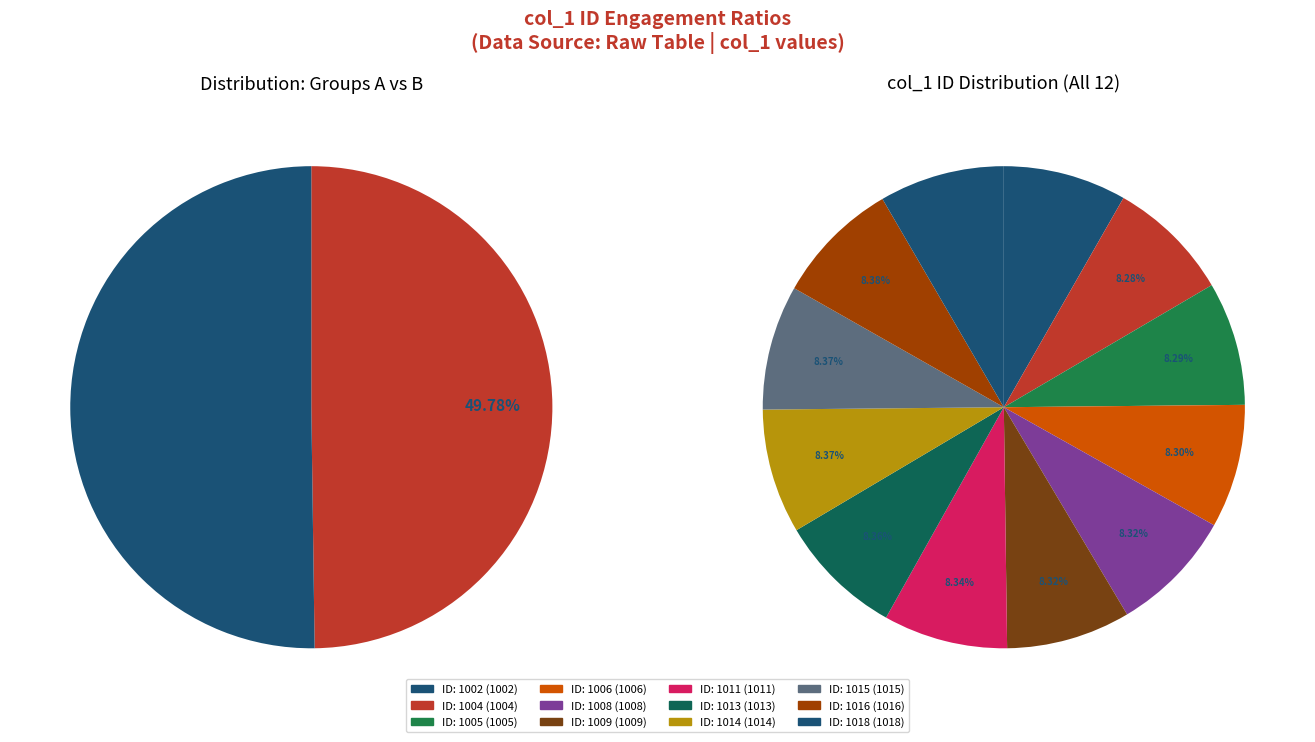

What portion of the pie excludes 1016?

91.6%